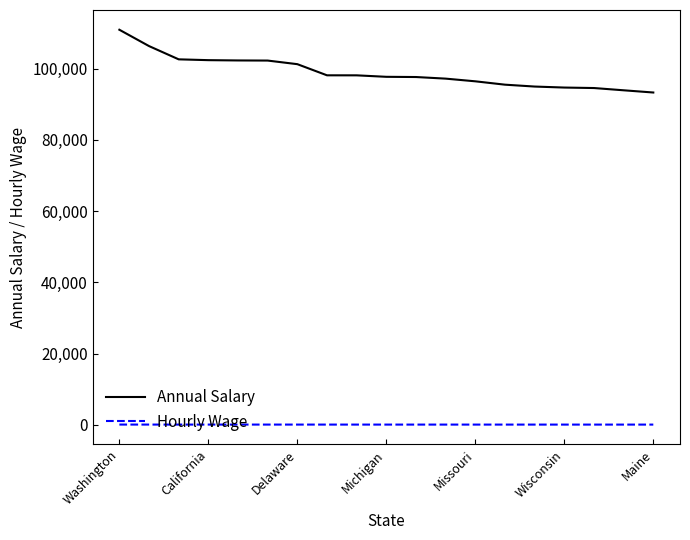

How many lines are shown in the chart?

2